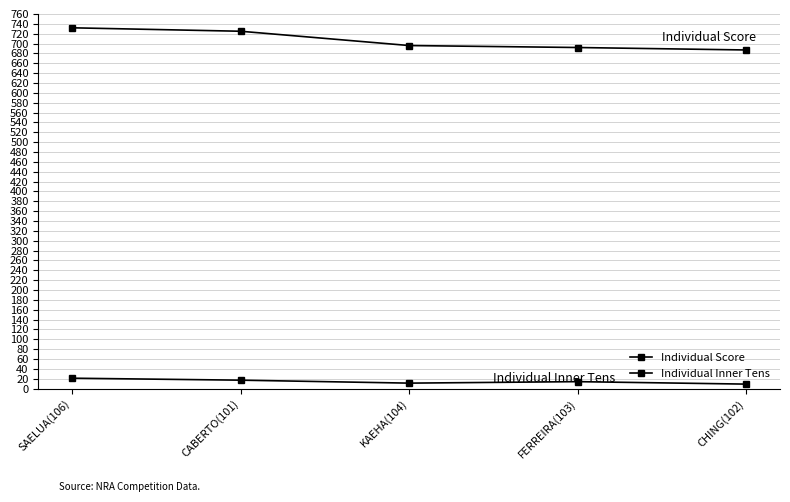

Does the chart have visible grid lines?

Yes